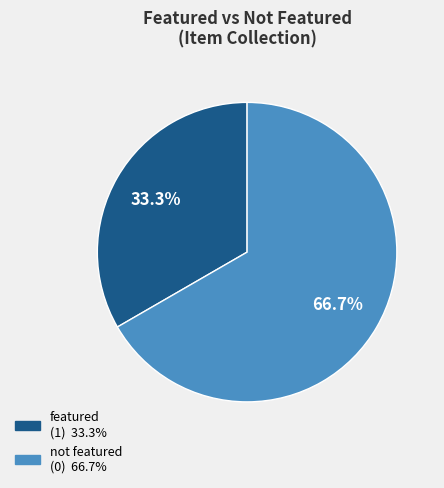

Does any single category account for the majority?

Yes